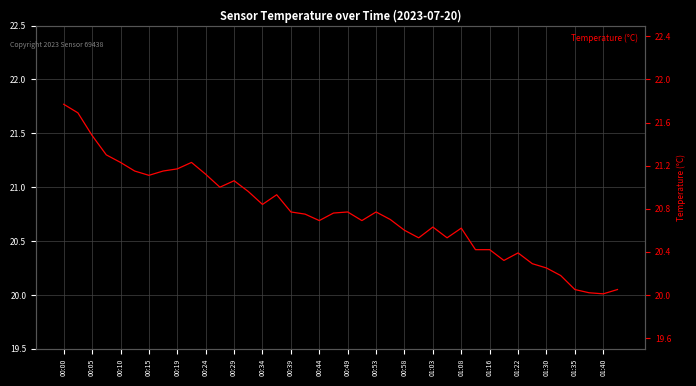

How many categories are shown in the chart?

40